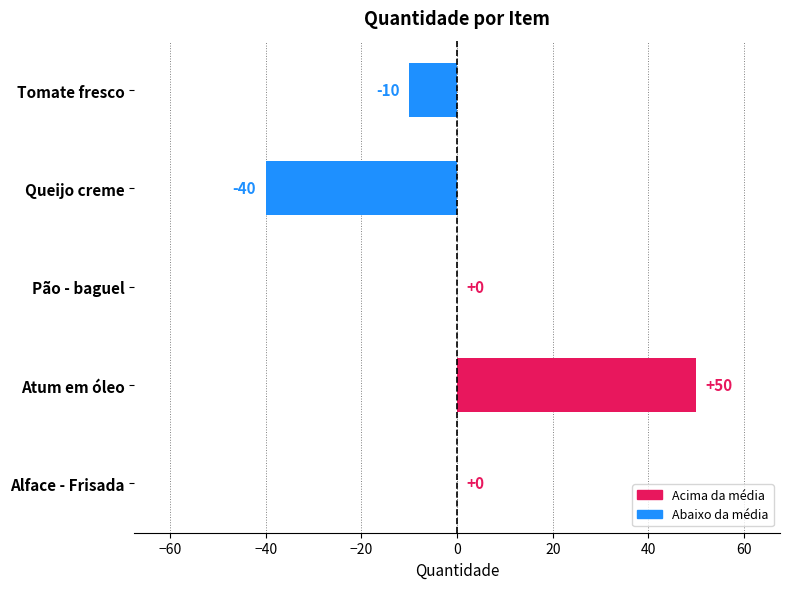

At which category does the chart reach its peak across all series?

Atum em óleo